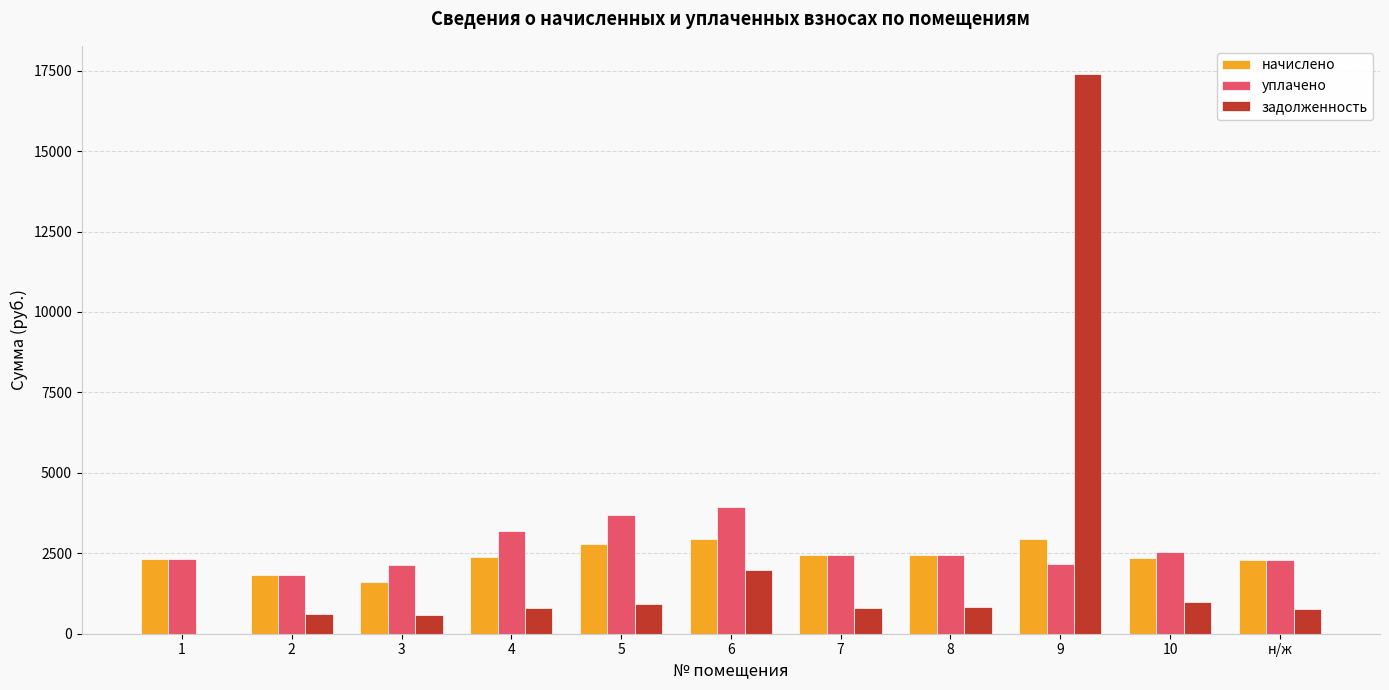

Is it true that уплачено equals 2543.0 at 10?

True